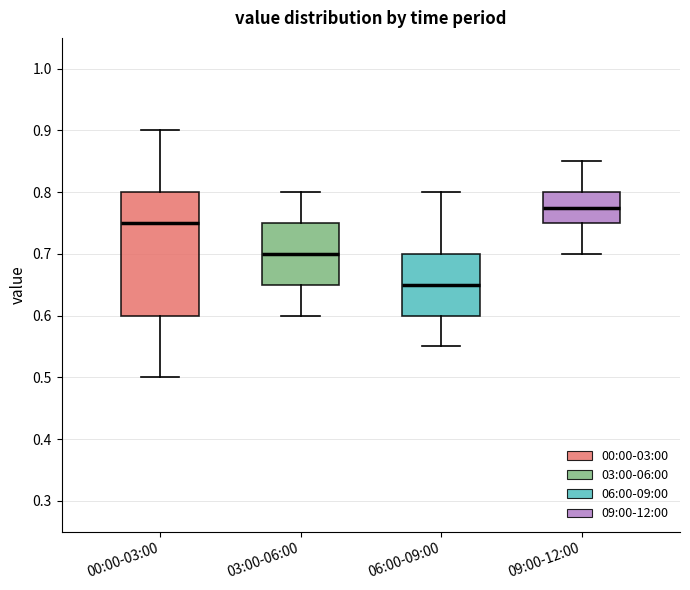

Where is the upper edge of the box for 03:00-06:00 on the y-axis? The values are not printed on the chart, so give them approximately, as read against the axis.

0.75